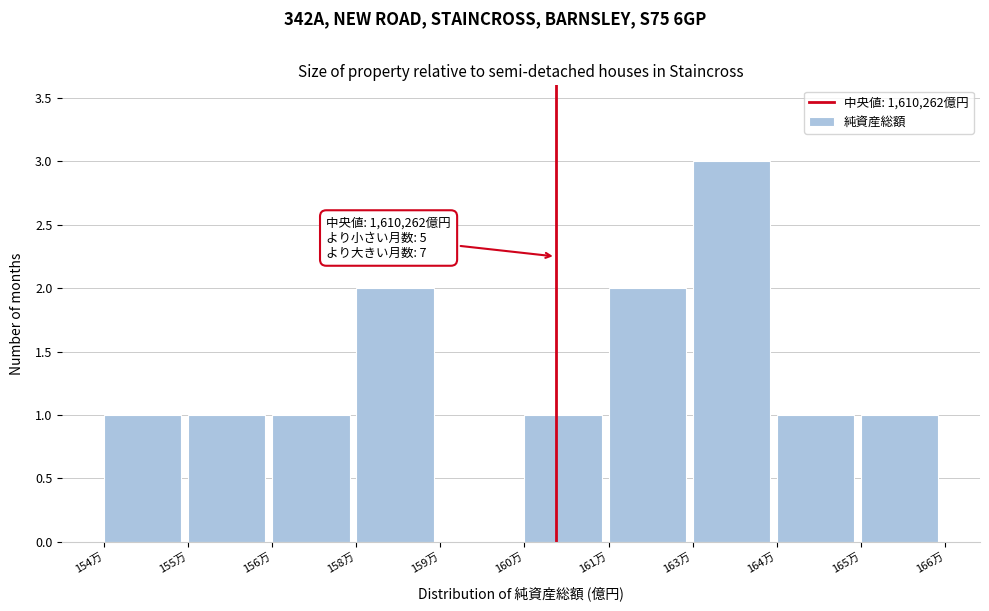

Reading left to right, list all the values displayed in this chart.

154万=1	155万=1	156万=1	158万=2	159万=0	160万=1	161万=2	163万=3	164万=1	165万=1